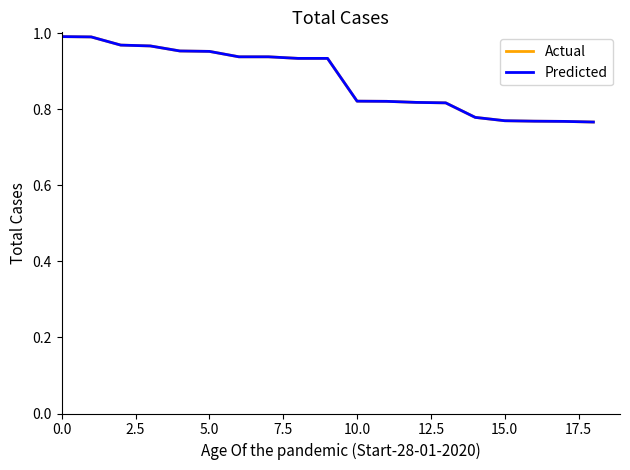

What is the average value of the Predicted series?

0.9